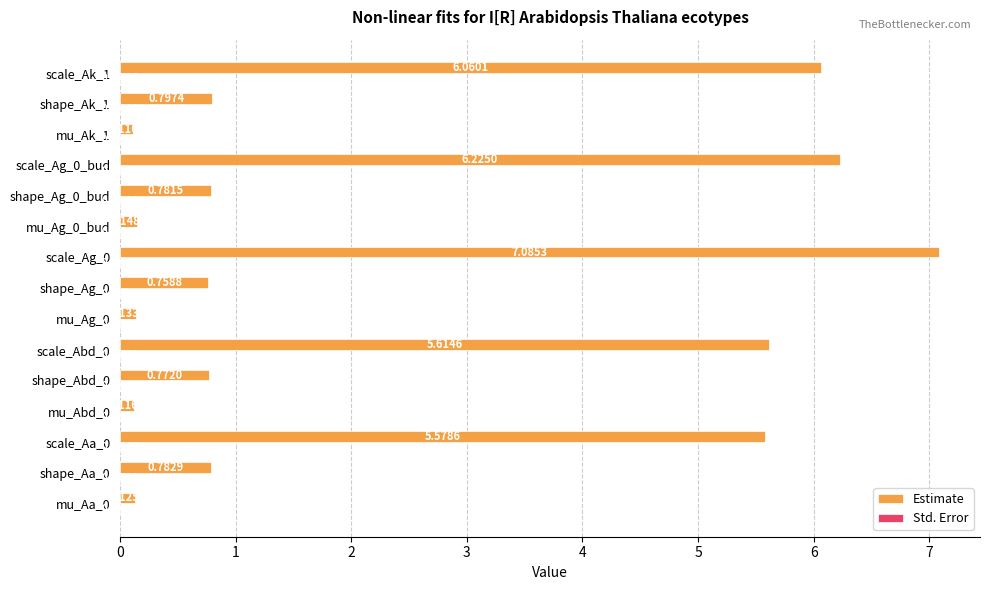

What is the sum of the Estimate values at mu_Ag_0 and scale_Ag_0?

7.2